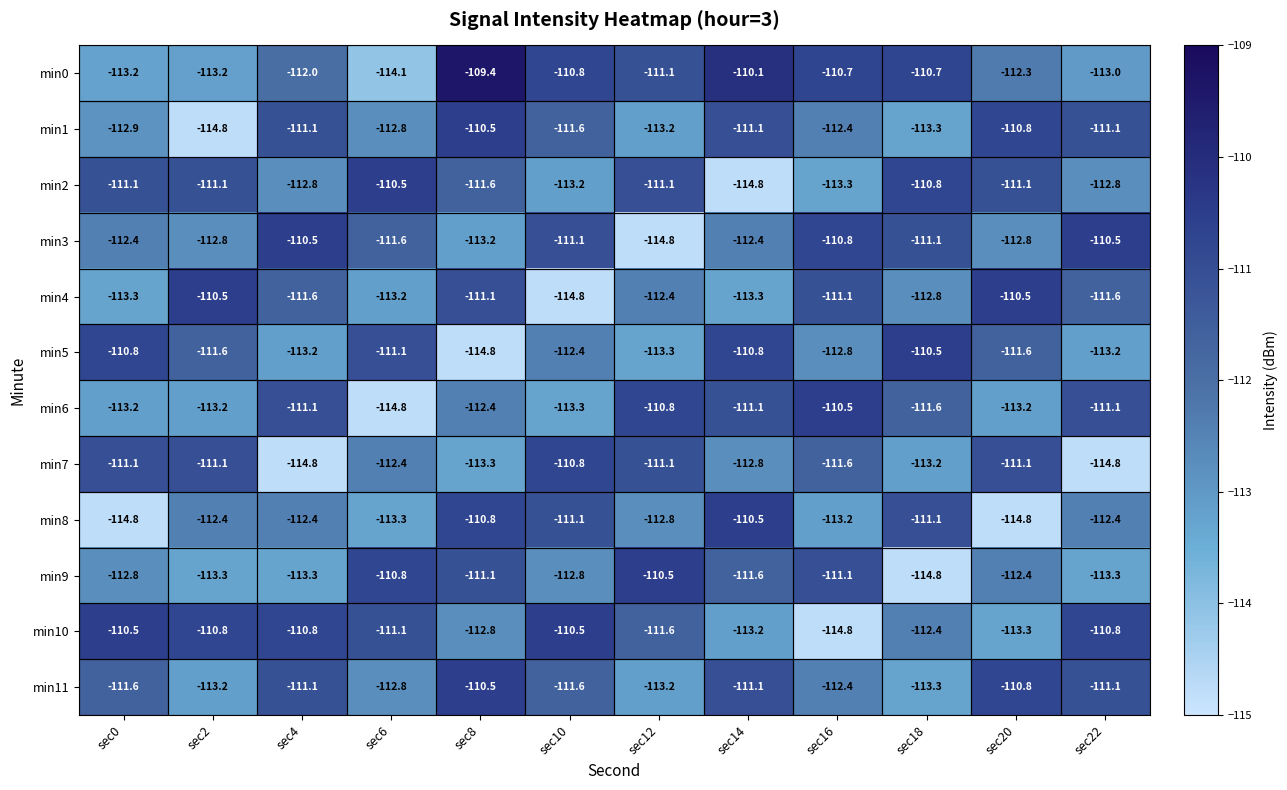

Is it true that min7 equals -204.9 at sec22?

False